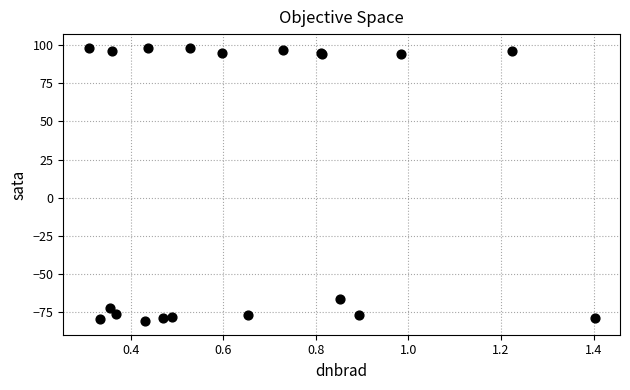

What Y value in the scatter plot is closest to 8?

-66.5